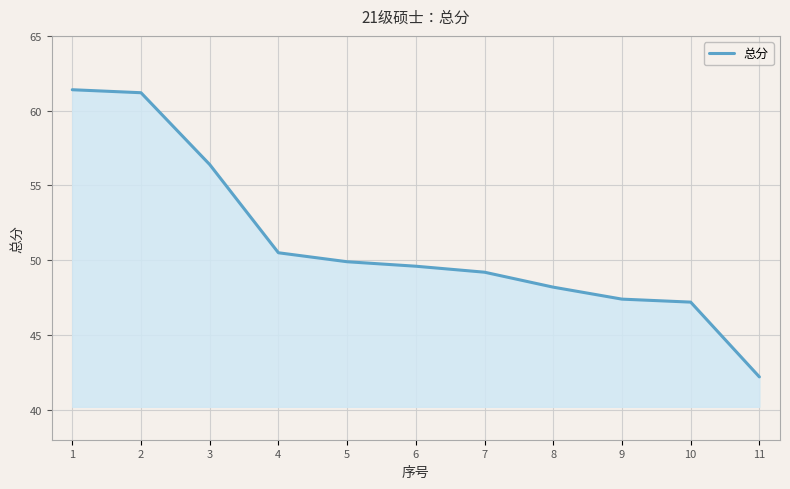

At which label is the value closest to 51?

4